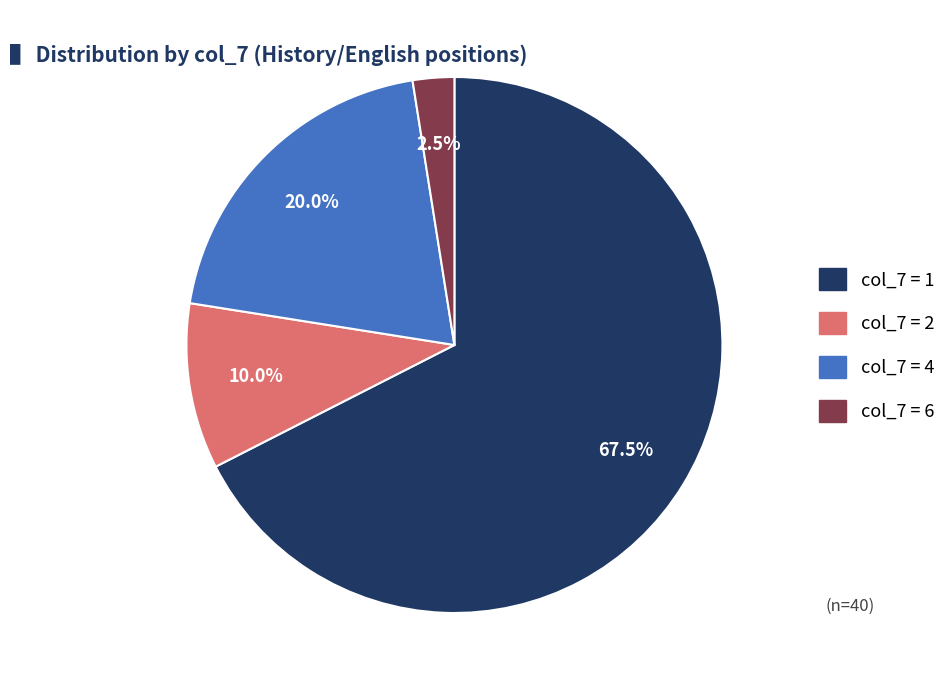

Is there a majority slice in this chart?

Yes